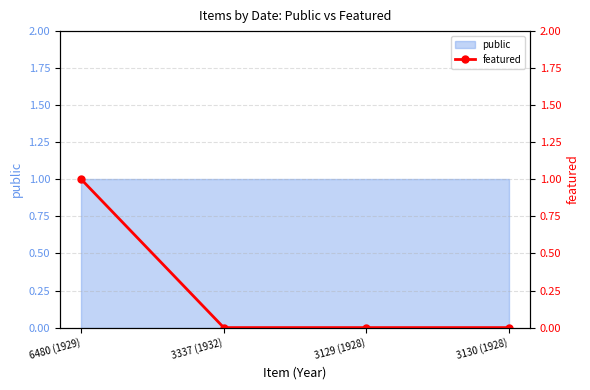

At which category does the chart reach its minimum across all series?

3337 (1932)